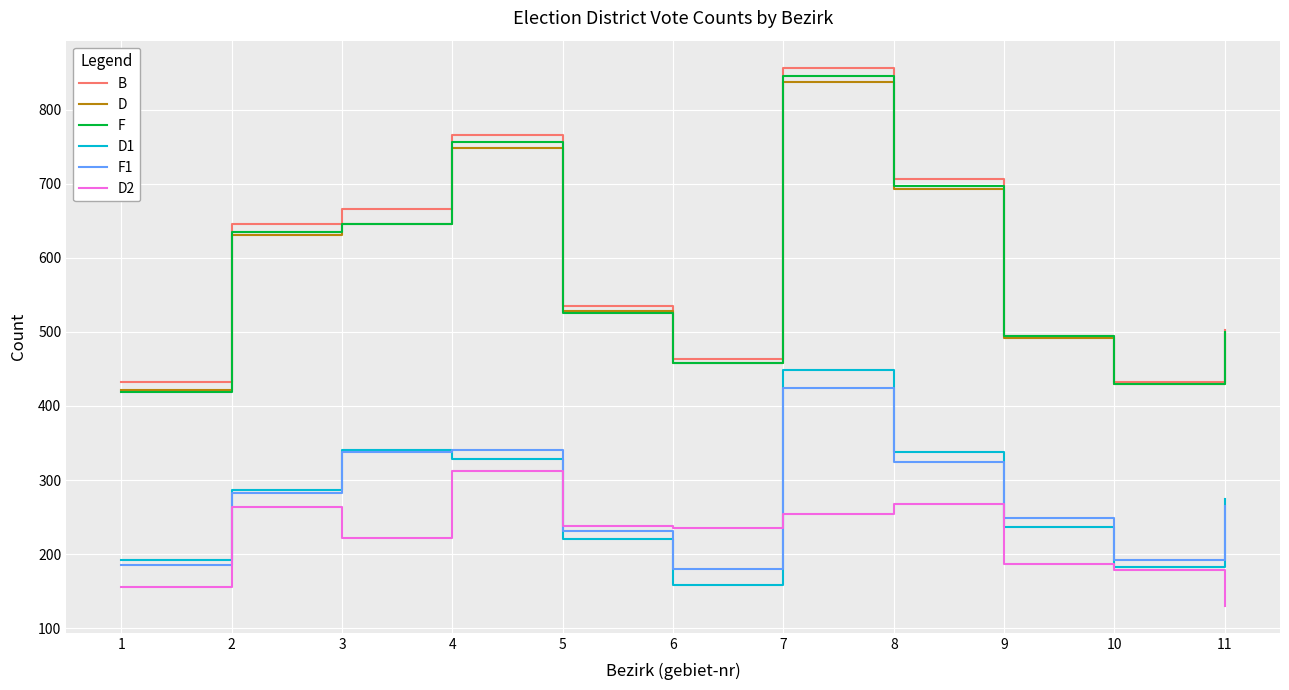

Count the number of data series in this chart.

6